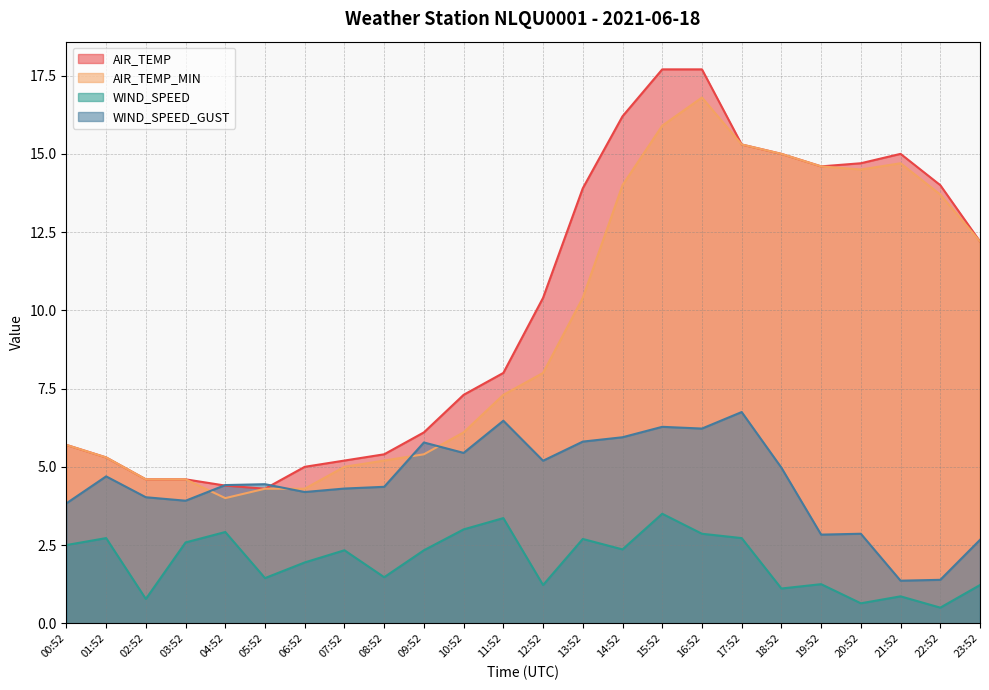

What is the highest value of the WIND_SPEED series?

3.5